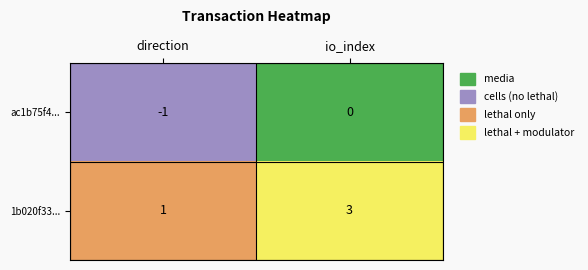

What is the sum of all 1b020f33... values?

4